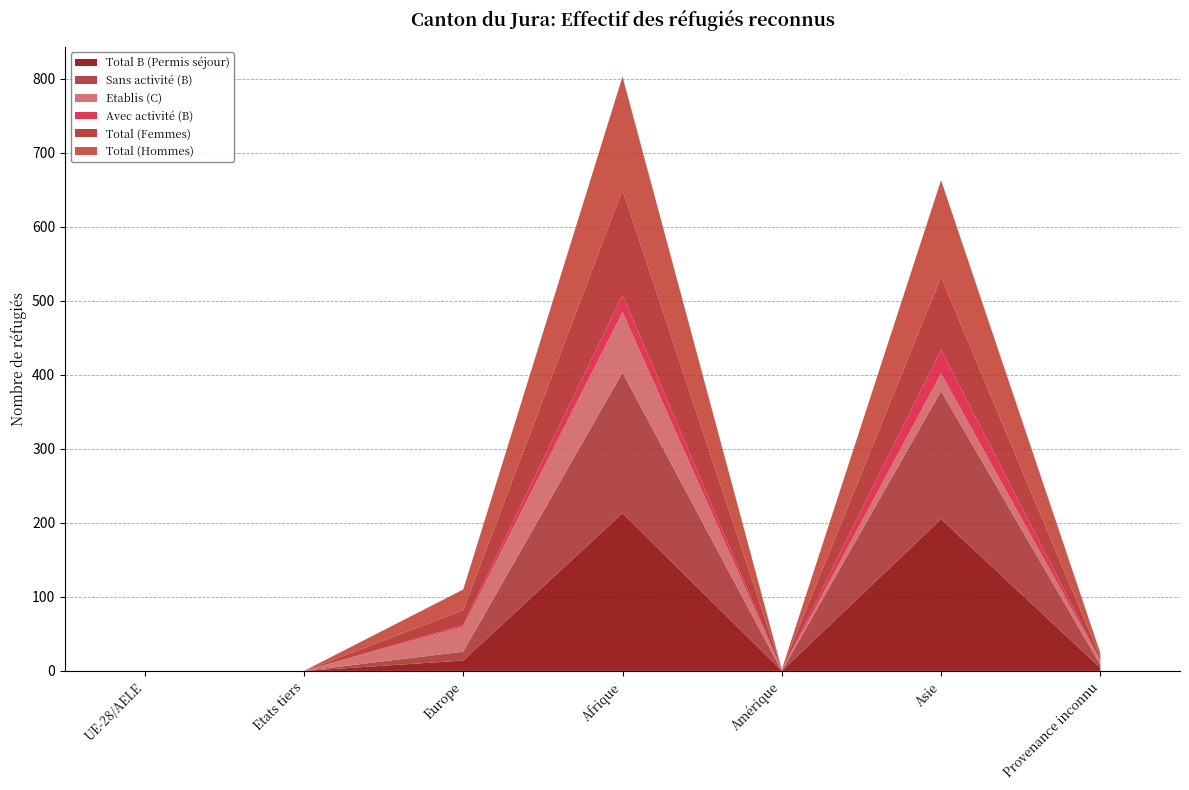

Reading right to left, what are all the values shown in this chart?

Total B (Permis séjour): Provenance inconnu=4	Asie=205	Amérique=0	Afrique=213	Europe=14	Etats tiers=0	UE-28/AELE=0
Sans activité (B): Provenance inconnu=4	Asie=173	Amérique=0	Afrique=190	Europe=12	Etats tiers=0	UE-28/AELE=0
Etablis (C): Provenance inconnu=6	Asie=24	Amérique=1	Afrique=82	Europe=34	Etats tiers=0	UE-28/AELE=0
Avec activité (B): Provenance inconnu=0	Asie=32	Amérique=0	Afrique=23	Europe=2	Etats tiers=0	UE-28/AELE=0
Total (Femmes): Provenance inconnu=4	Asie=98	Amérique=1	Afrique=142	Europe=20	Etats tiers=0	UE-28/AELE=0
Total (Hommes): Provenance inconnu=6	Asie=131	Amérique=0	Afrique=153	Europe=28	Etats tiers=0	UE-28/AELE=0